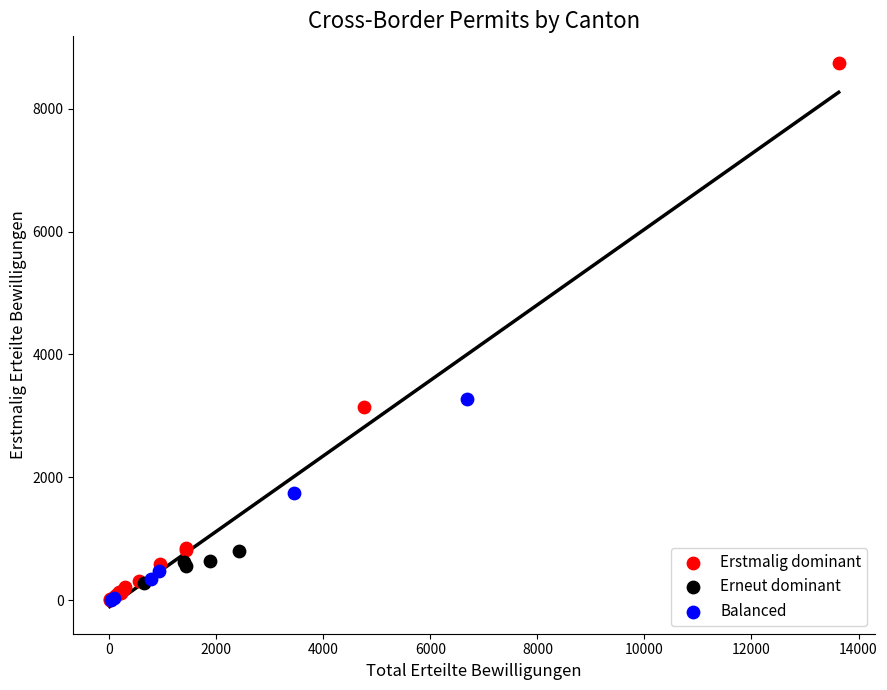

Which series has the widest spread of Y values?

Erstmalig dominant